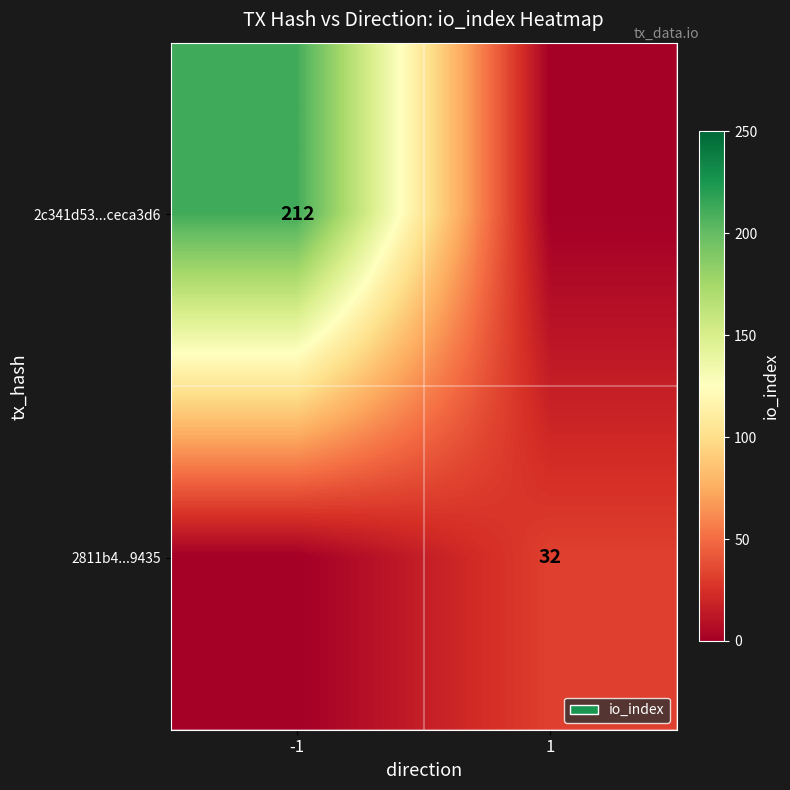

Is it true that 2c341d53...ceca3d6 equals 356 at -1?

False